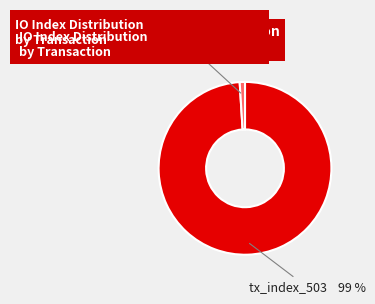

Does any single category account for the majority?

Yes